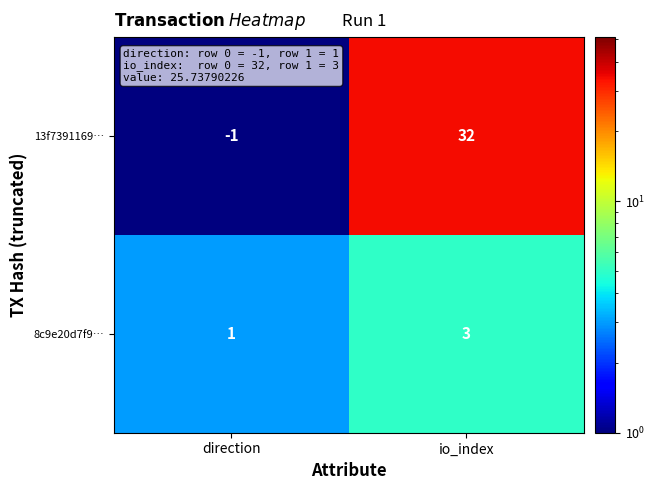

The value of 8c9e20d7f9… at io_index is 5. True or false?

False